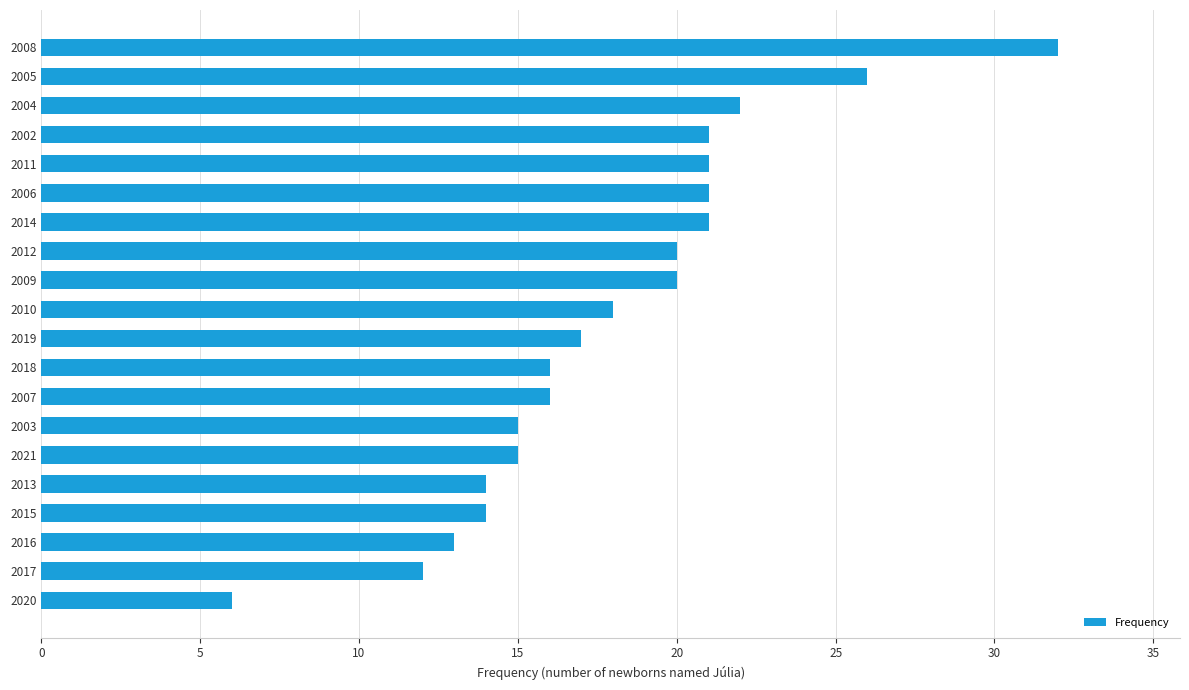

The value at 2015 is 14. True or false?

True